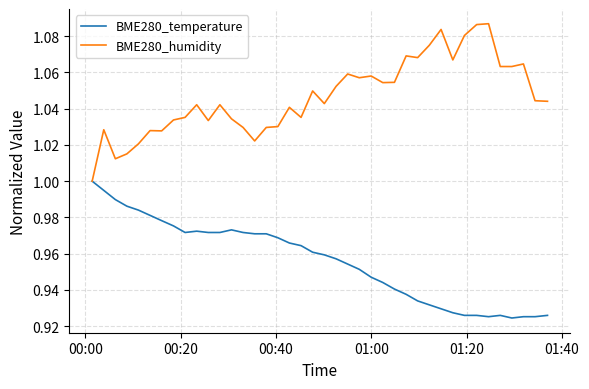

Is this an area chart (filled region under the line)?

No